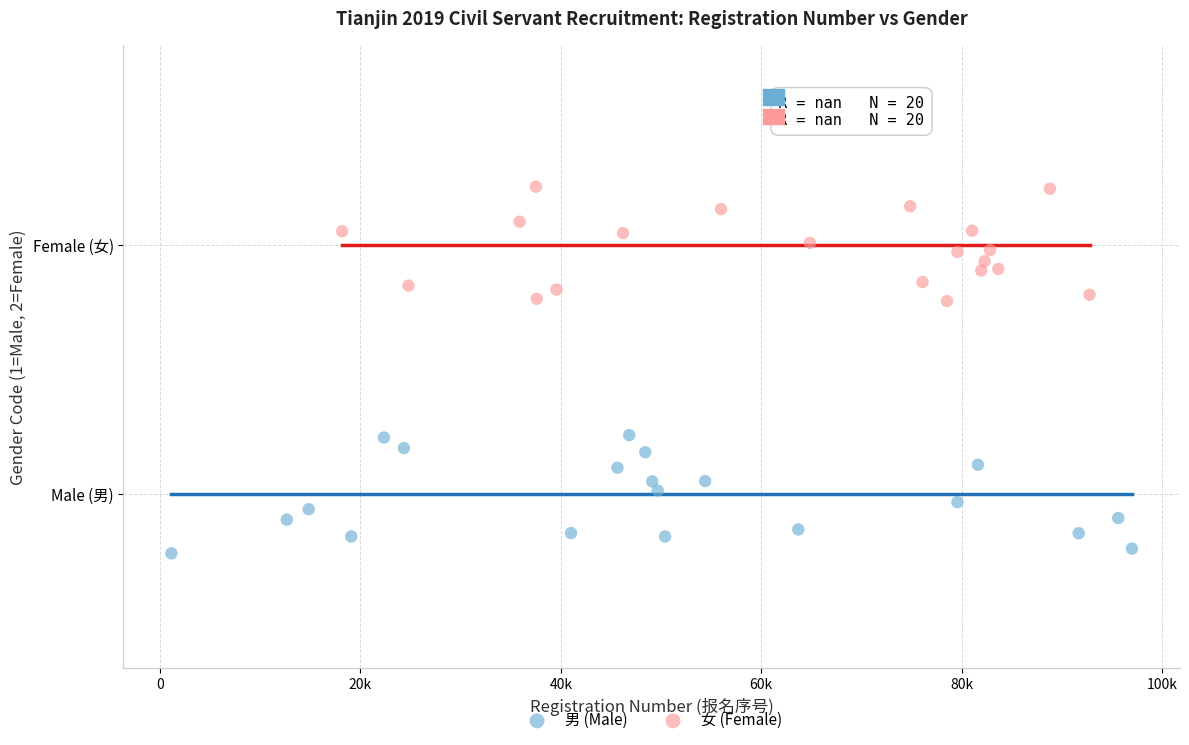

Which series reaches the minimum Y coordinate?

男 (Male)